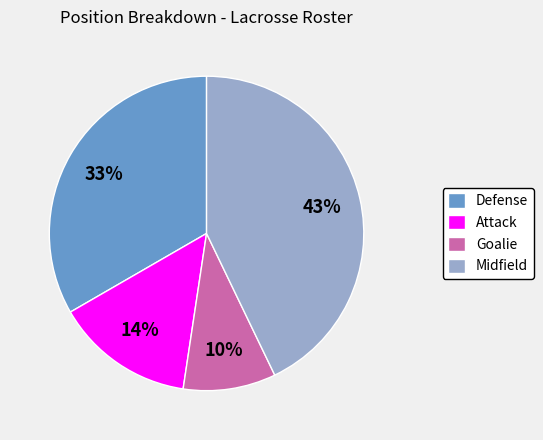

How many slices are in this pie chart?

4